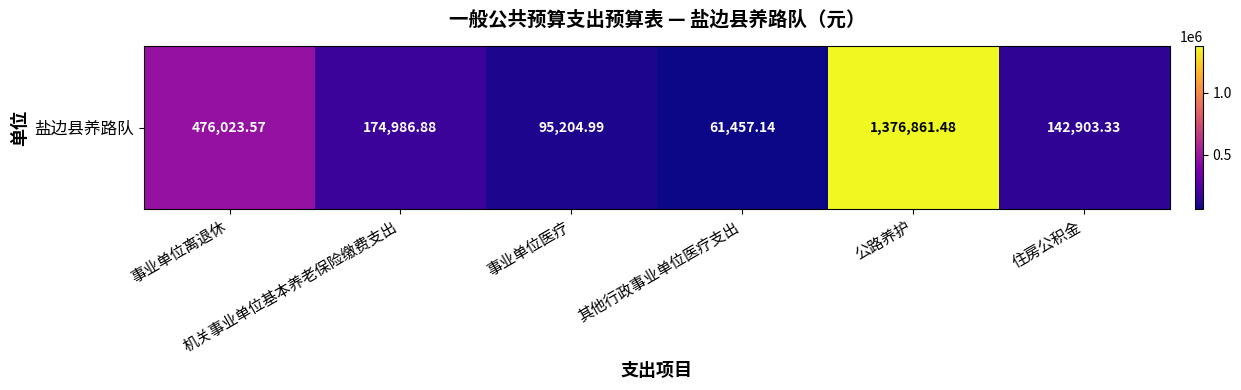

What is the difference between the values at 其他行政事业单位医疗支出 and 事业单位离退休?

414566.4